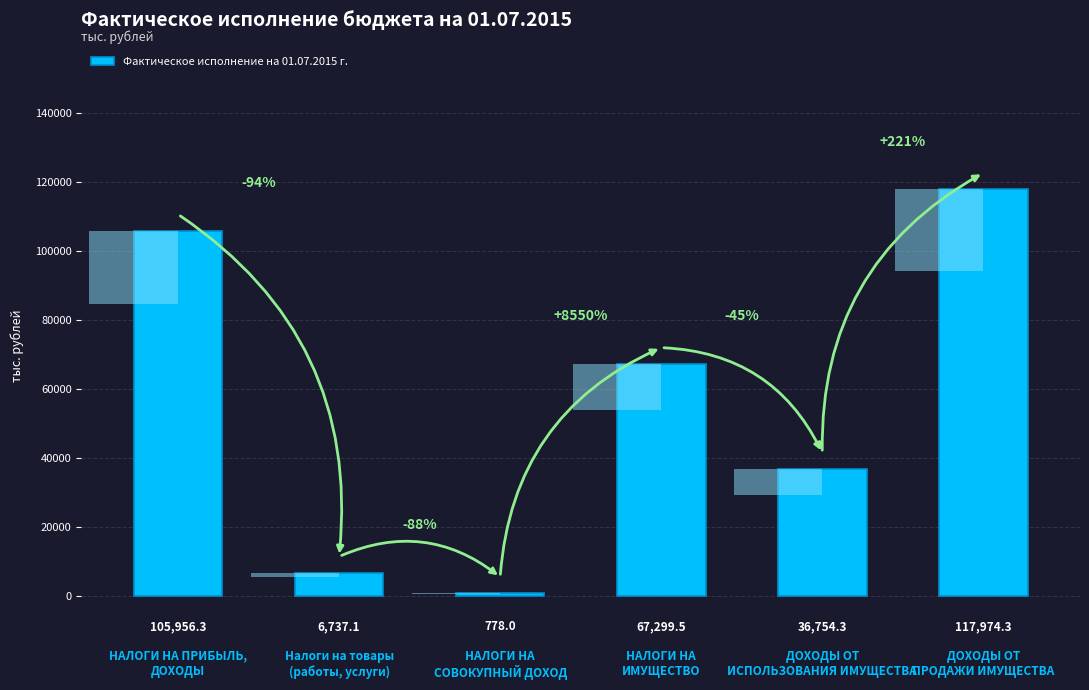

At which label is the value closest to 59376?

НАЛОГИ НА
ИМУЩЕСТВО